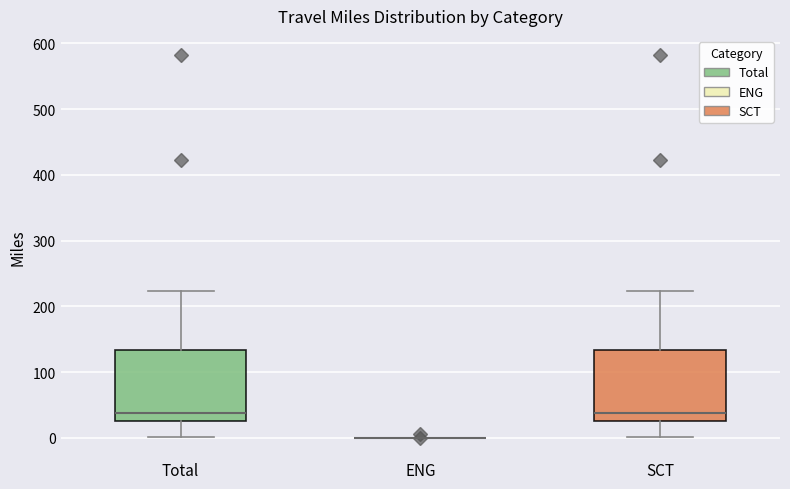

Reading left to right, read every box against the y-axis: the position of its median line, the range the box covers, and the ends of its whiskers. The values are not printed on the chart, so give them approximately, as read against the axis.

Total: median 40, box 30 to 130, whiskers 0 to 220
ENG: box collapsed to a line at 0, whiskers 0 to 0
SCT: median 40, box 30 to 130, whiskers 0 to 220